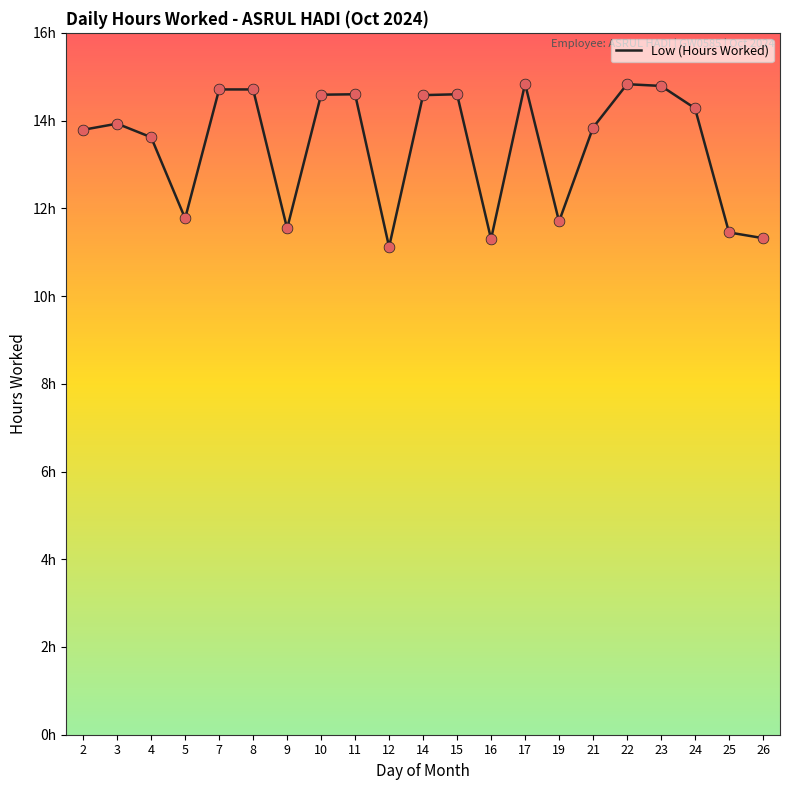

Does the chart have visible grid lines?

No